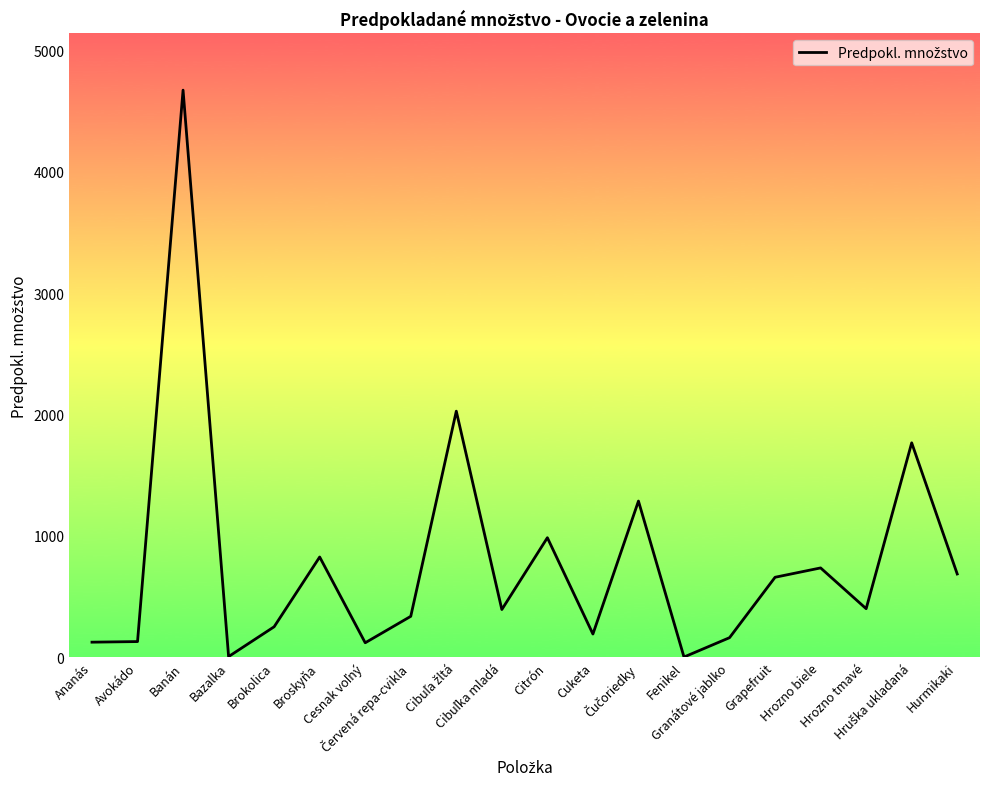

How many lines are shown in the chart?

1